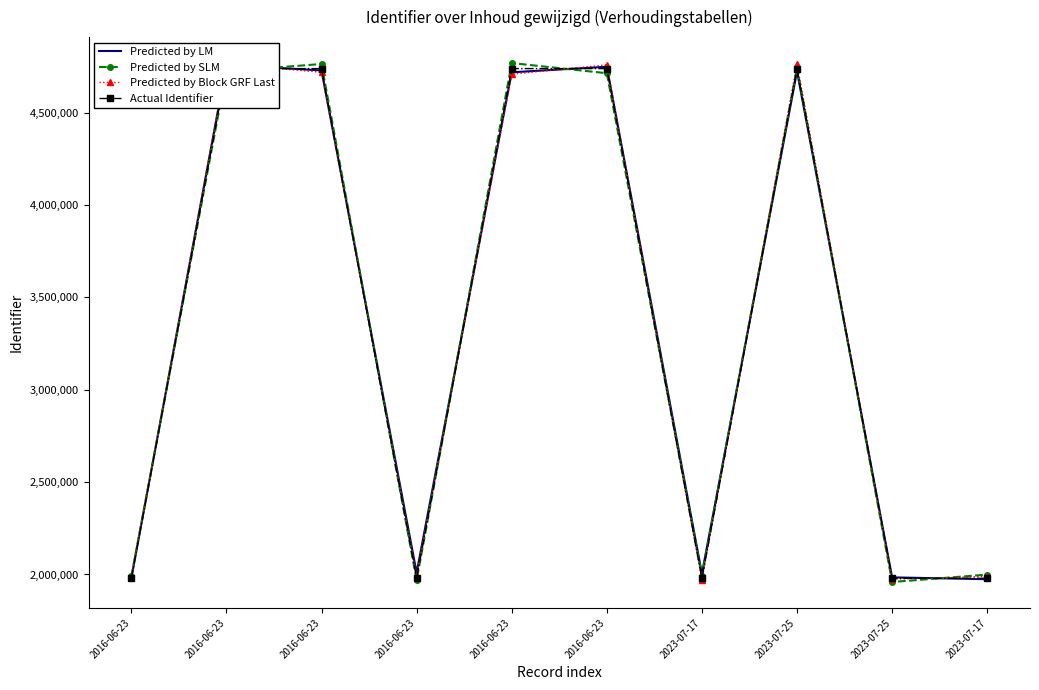

How many values in the Predicted by SLM series are below 4712656?

5